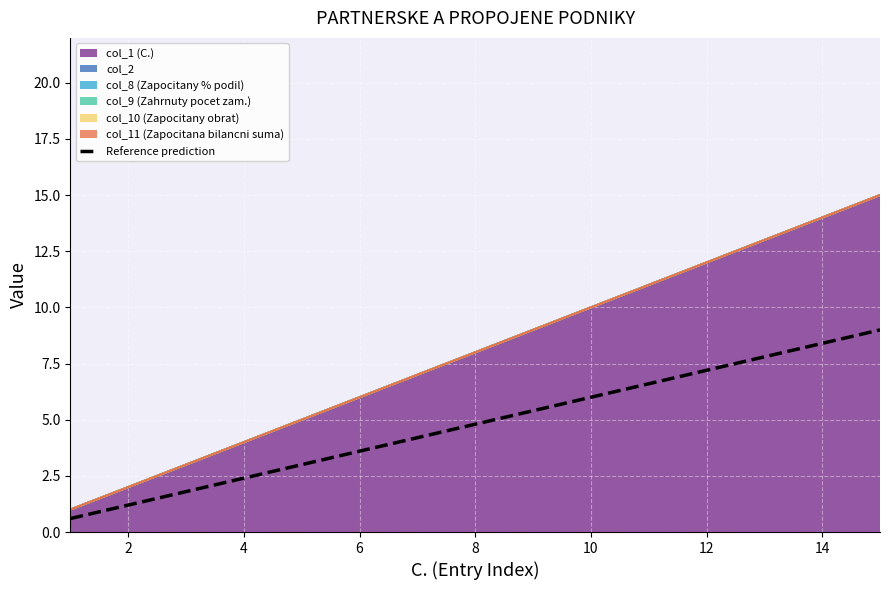

Which has a higher value, 12 or 14?

14